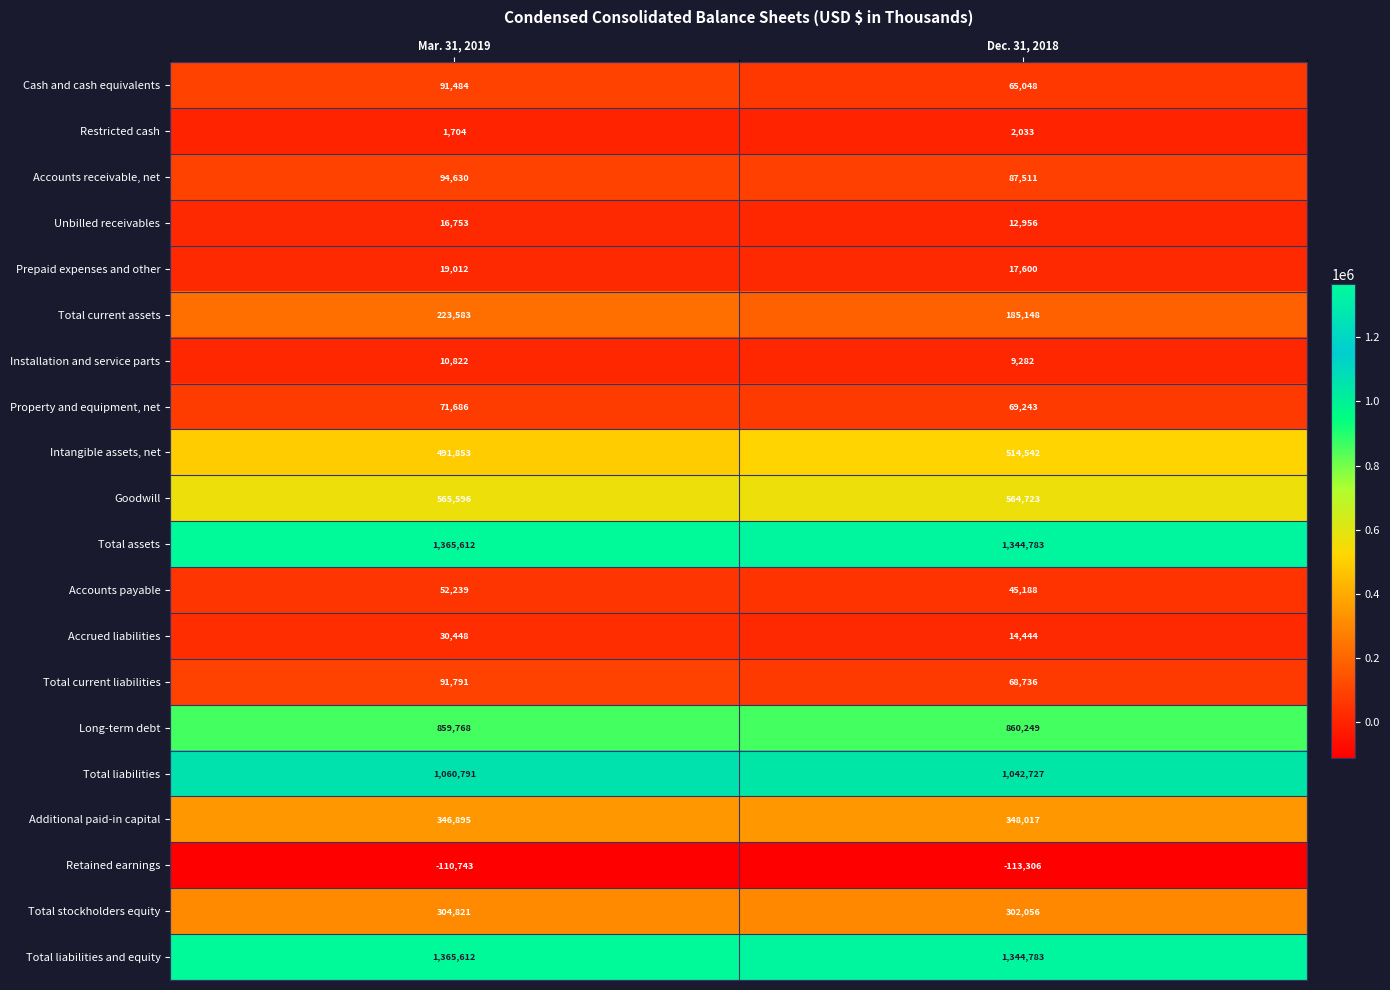

What is the average value of the Additional paid-in capital series?

347456